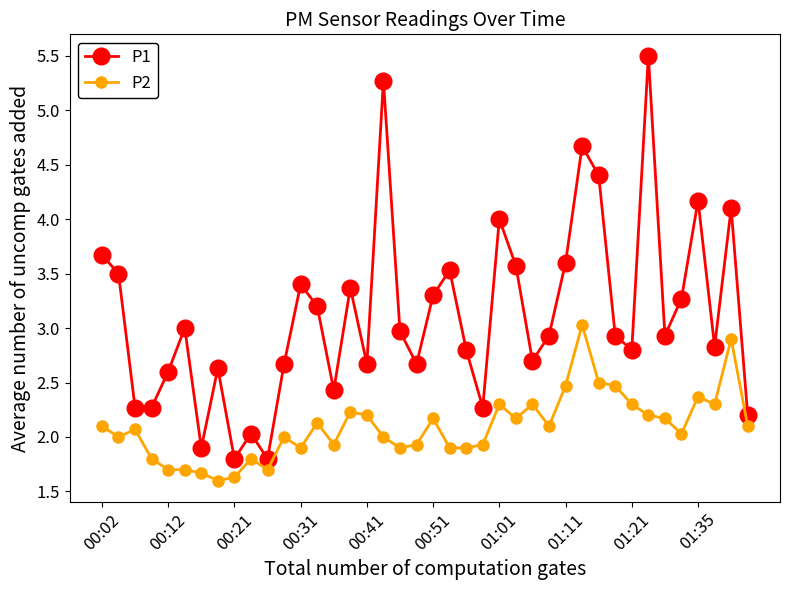

What is the highest value of the P2 series?

3.0